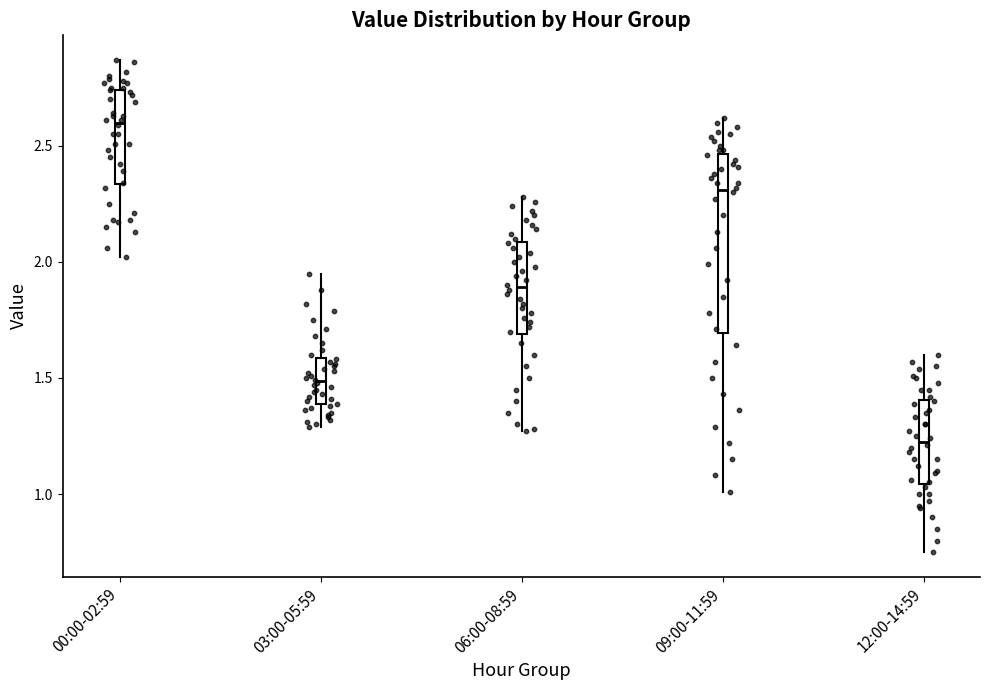

Where does the lower whisker of the box for 03:00-05:59 end on the y-axis? The values are not printed on the chart, so give them approximately, as read against the axis.

1.30